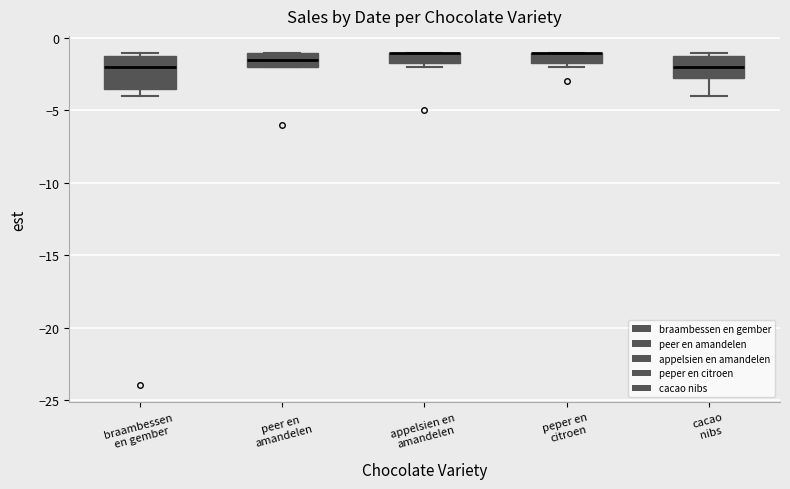

Reading left to right, read every box against the y-axis: the position of its median line, the range the box covers, and the ends of its whiskers. The values are not printed on the chart, so give them approximately, as read against the axis.

braambessen en gember: median -2.0, box -3.5 to -1.0, whiskers -4.0 to -1.0 (just above the box's upper edge)
peer en amandelen: median -1.5, box -2.0 to -1.0, whiskers -2.0 to -1.0
appelsien en amandelen: median -1.0 (drawn on the box's upper edge), box -1.5 to -1.0, whiskers -2.0 to -1.0
peper en citroen: median -1.0 (drawn on the box's upper edge), box -1.5 to -1.0, whiskers -2.0 to -1.0
cacao nibs: median -2.0, box -2.5 to -1.0, whiskers -4.0 to -1.0 (just above the box's upper edge)